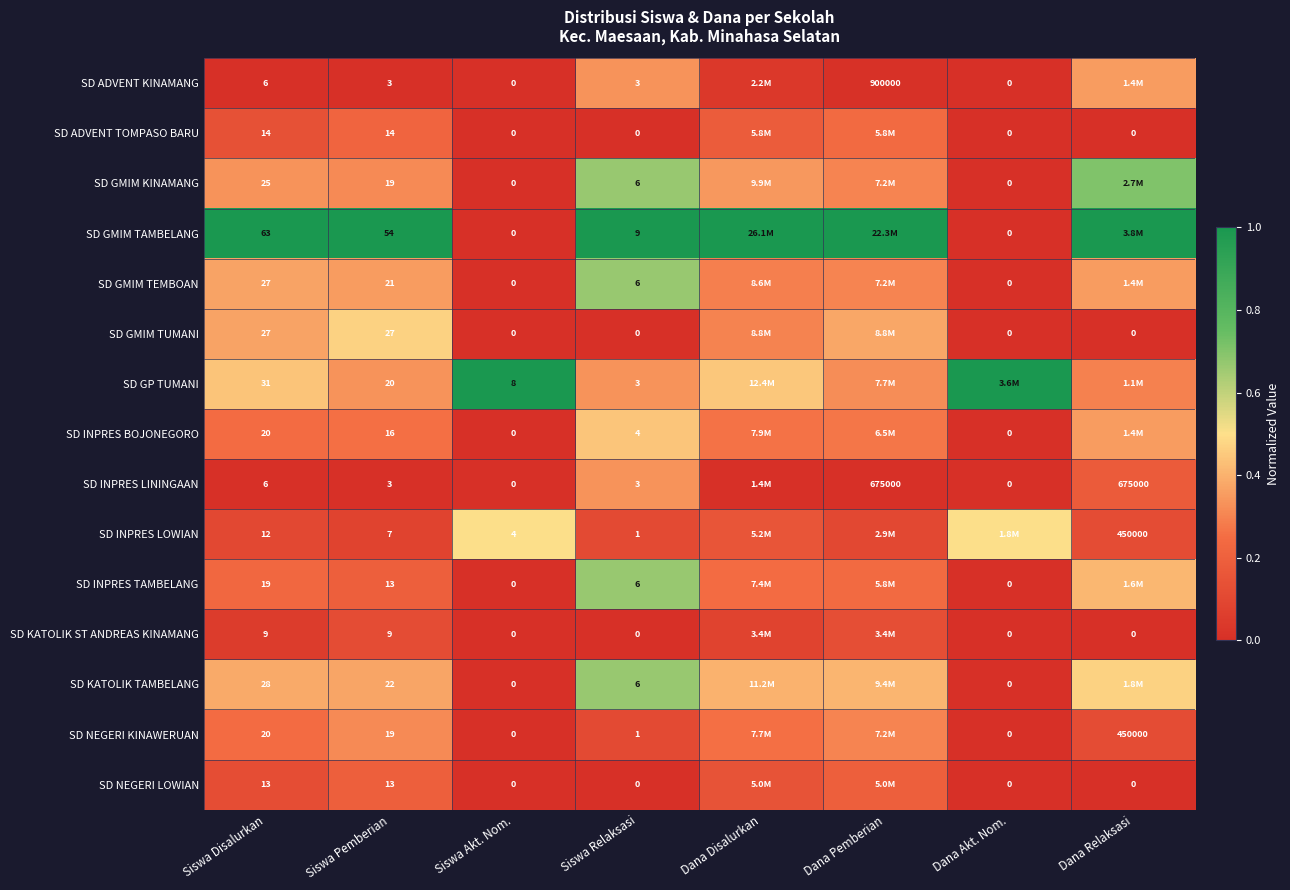

Is the value of SD KATOLIK TAMBELANG at Siswa Pemberian greater than the value of SD ADVENT TOMPASO BARU at Siswa Pemberian?

Yes